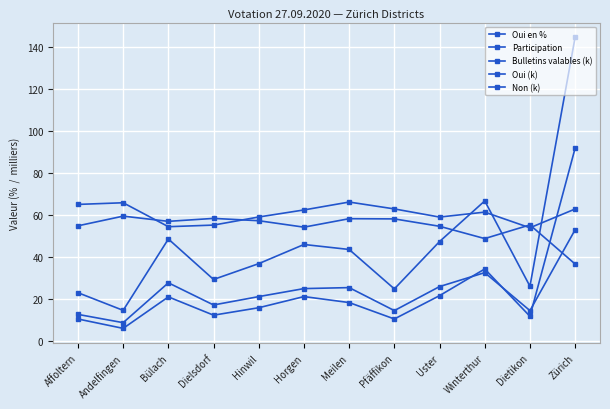

How many lines are shown in the chart?

5